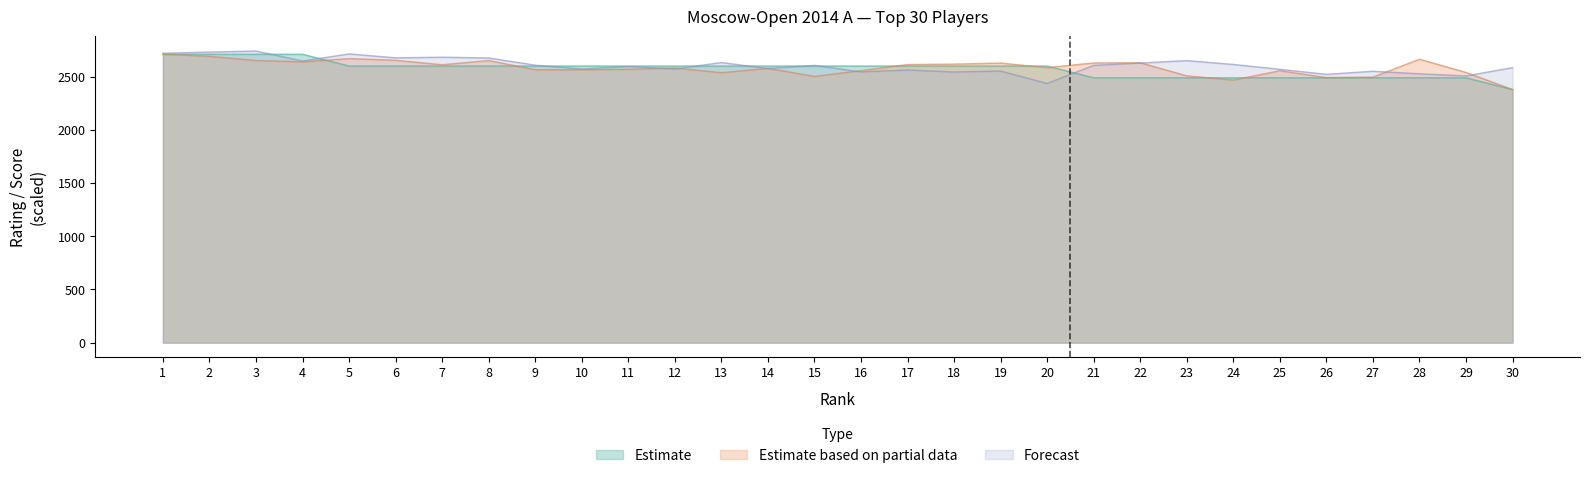

What is the sum of the Estimate based on partial data values at 12 and 16?

5137.0